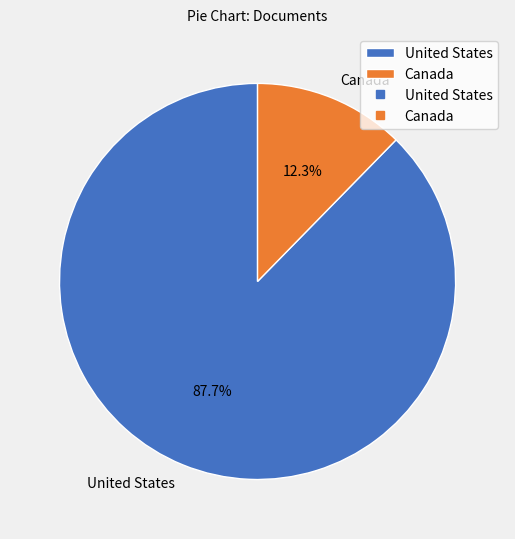

To the nearest percent, what portion does Canada represent?

12%